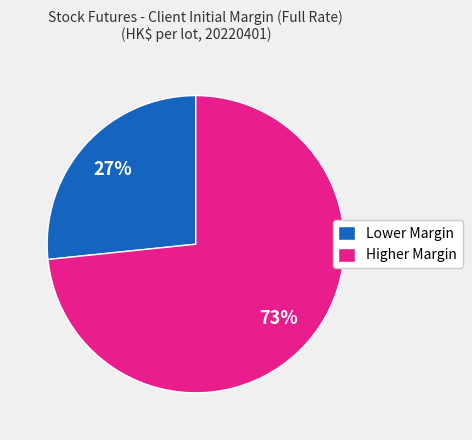

Which category has the biggest portion of the pie?

Higher Margin